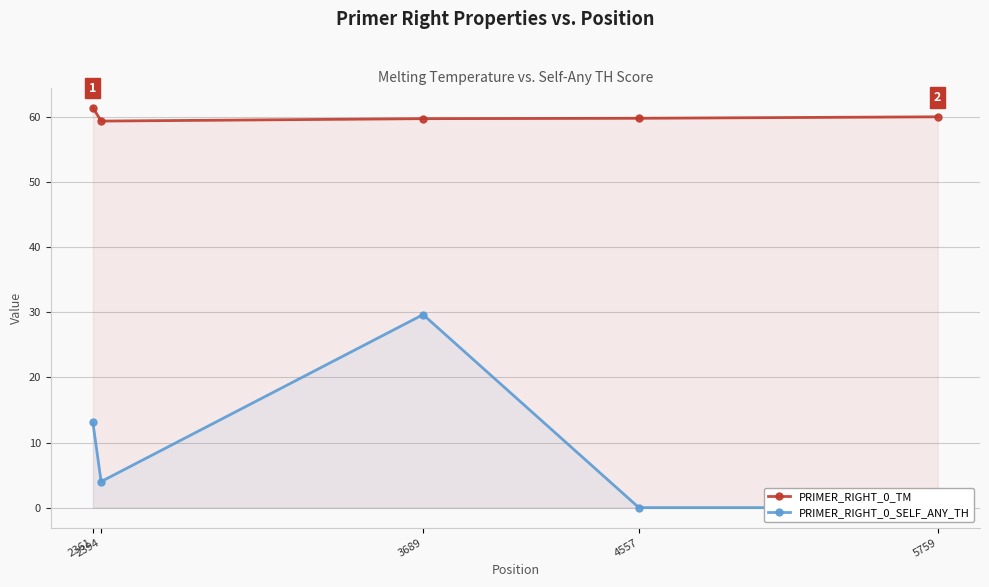

What is the average value of the PRIMER_RIGHT_0_TM series?

60.1